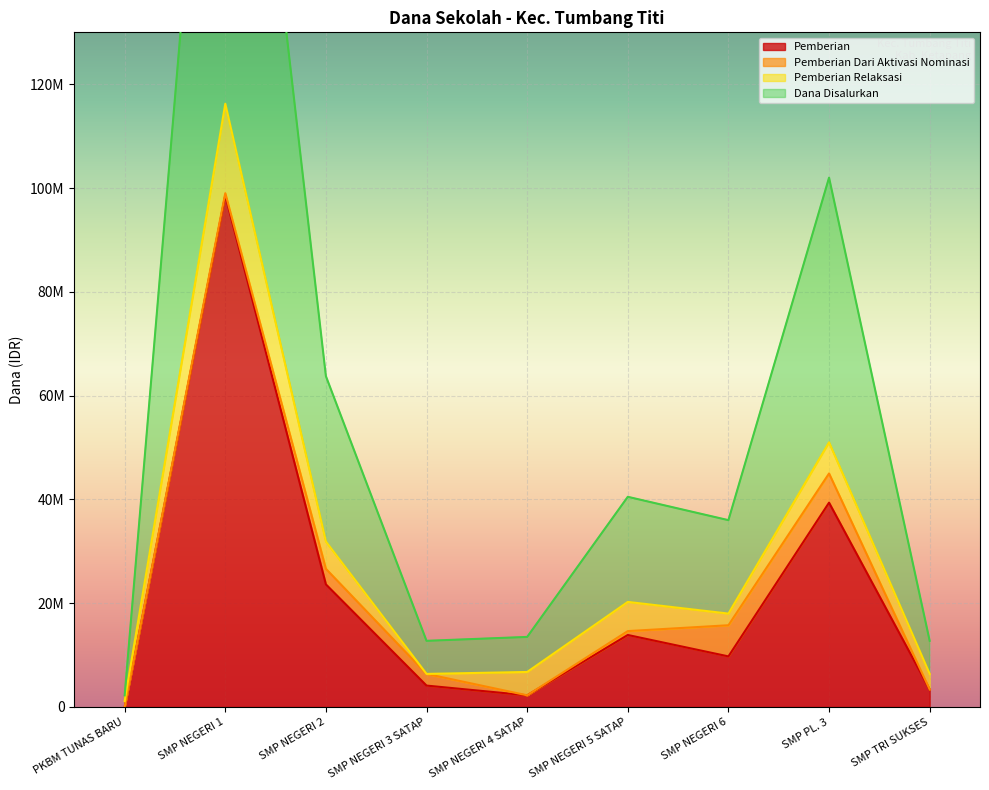

In Pemberian, how many points are lower than both neighbors (excluding endpoints)?

2